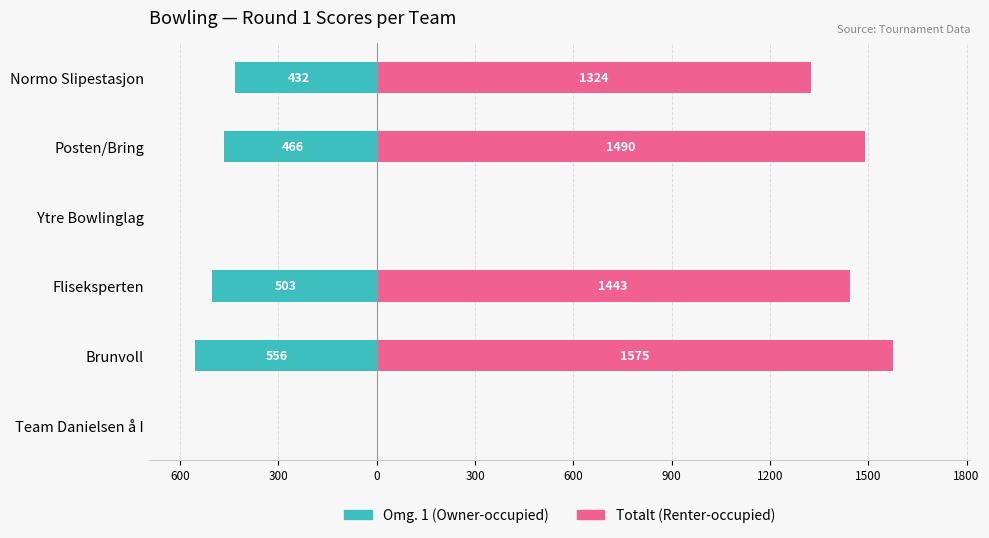

What is the greatest value displayed?

1575